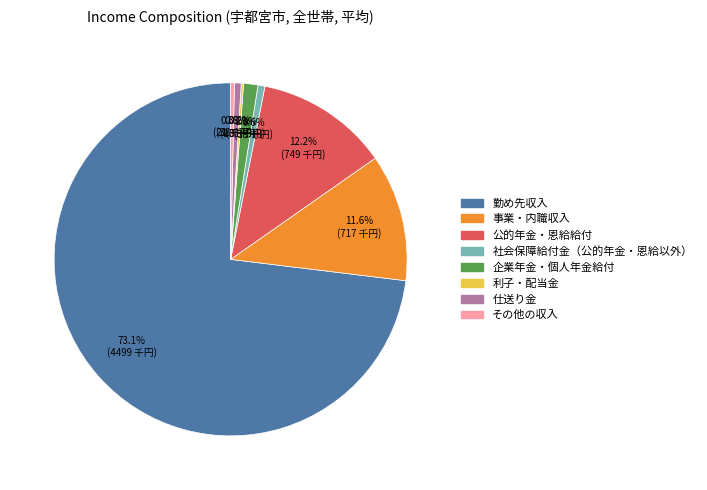

What percentage do 公的年金・恩給給付 and その他の収入 together represent?

12.5%